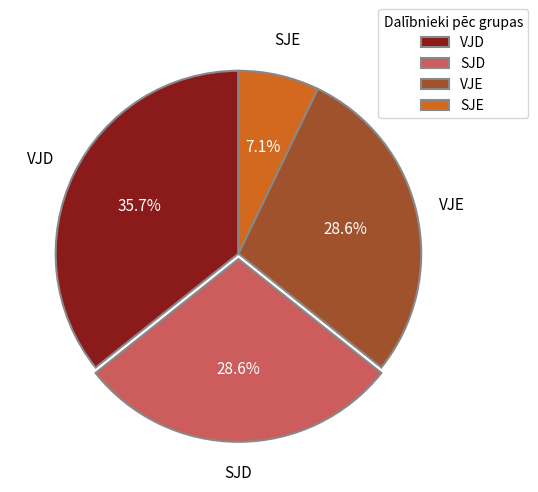

Which slice is the smallest?

SJE